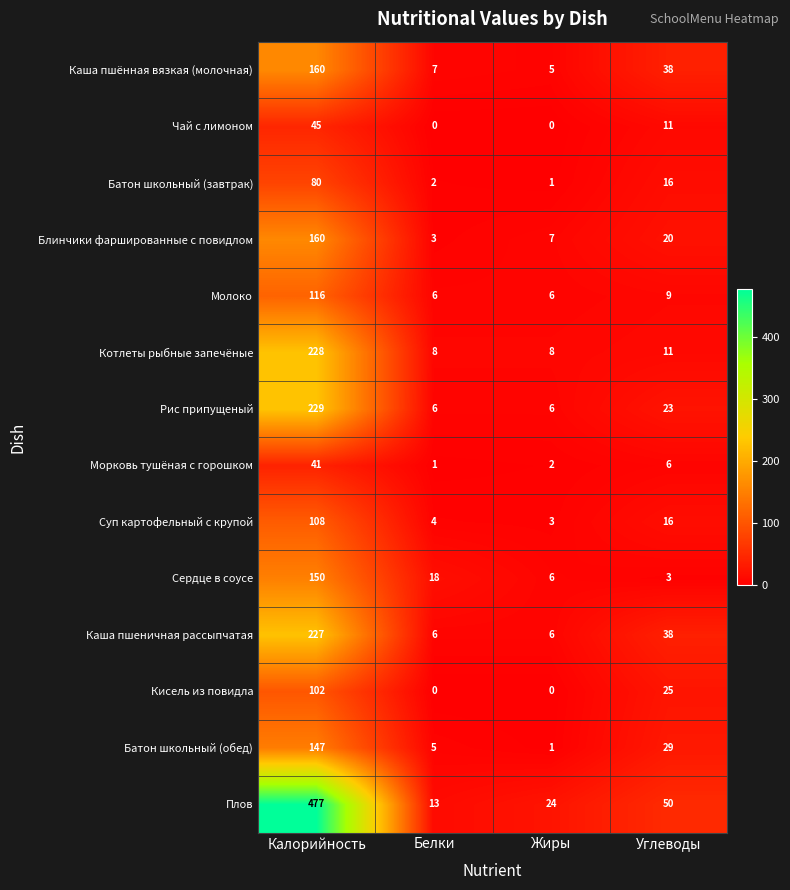

Which label corresponds to the largest value in the chart?

Калорийность